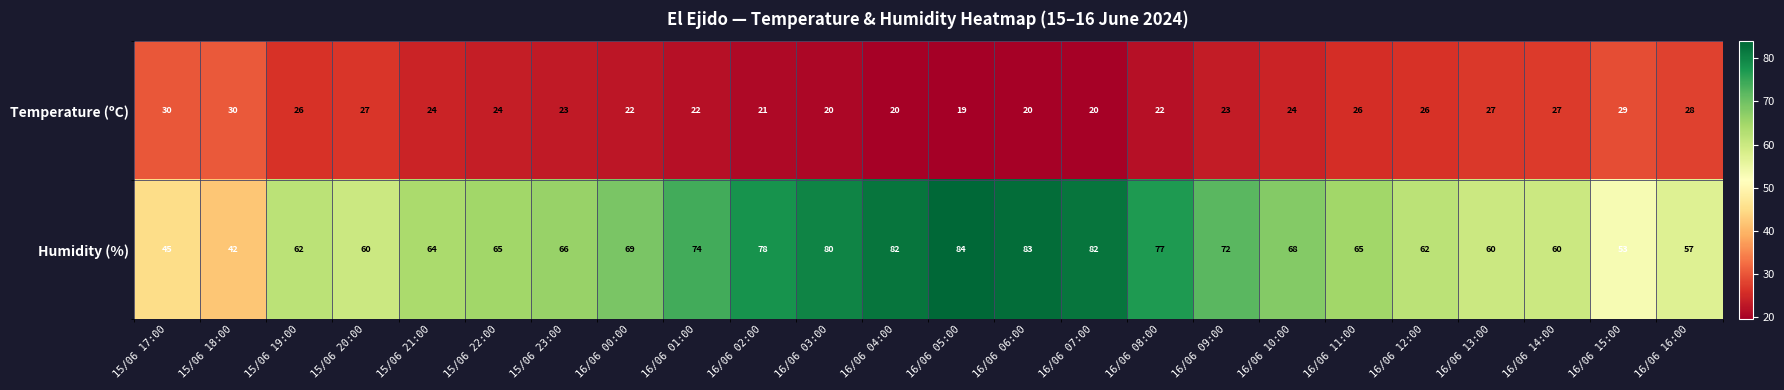

What is the total value across all series at 16/06 10:00?

92